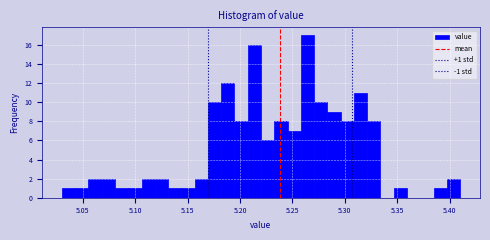

Read against the x-axis, roughly where is the centre of the tallest bar?

5.265